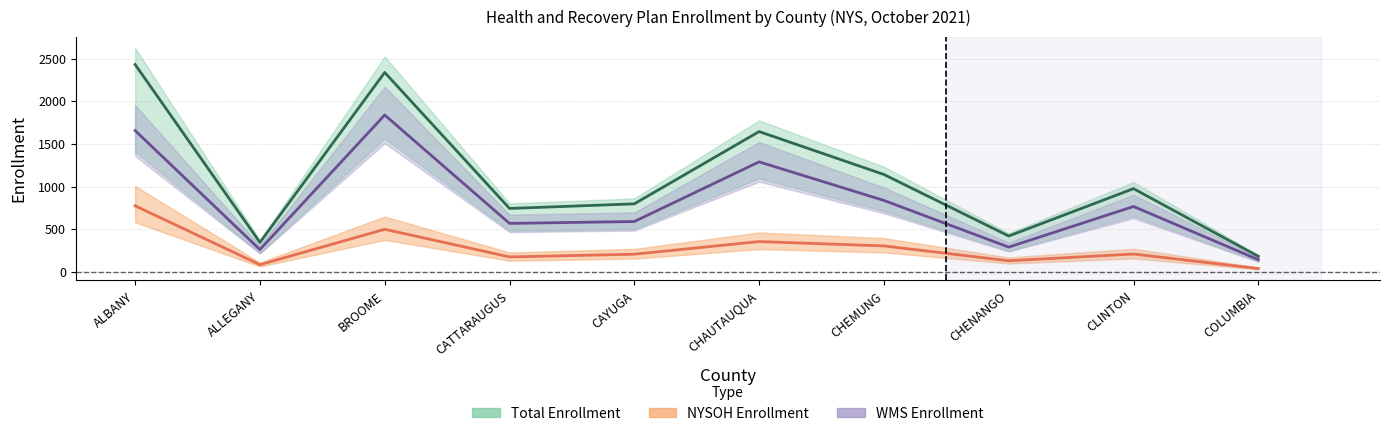

Reading right to left, extract all data points from this chart.

Total Enrollment: 182	975	420	1141	1644	797	743	2337	345	2430
NYSOH Enrollment: 39	209	130	304	355	207	175	499	84	774
WMS Enrollment: 143	766	290	837	1289	590	568	1838	261	1656